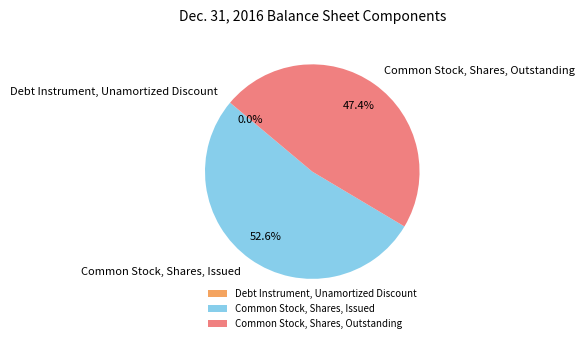

Is there any slice that represents more than half of the pie?

Yes